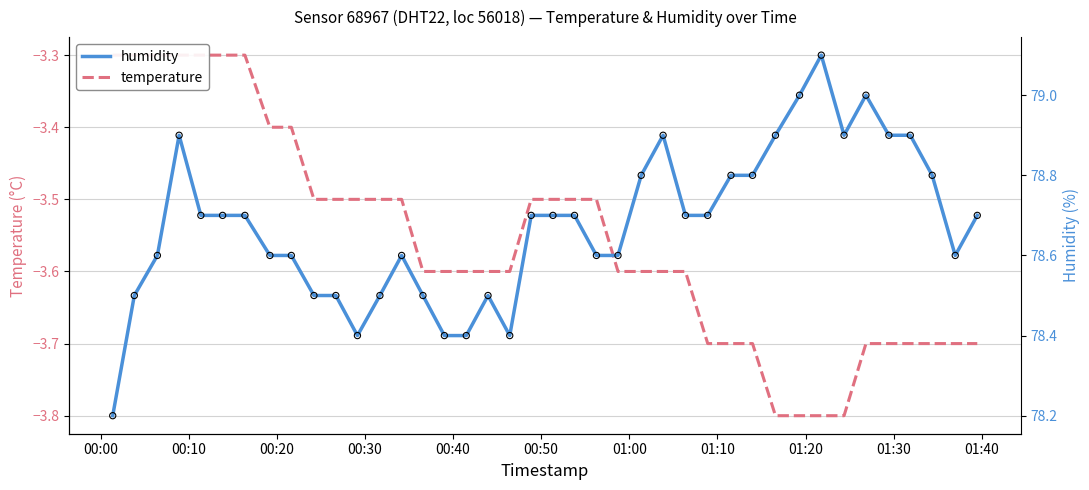

Which series has the largest Y range (max minus min)?

humidity